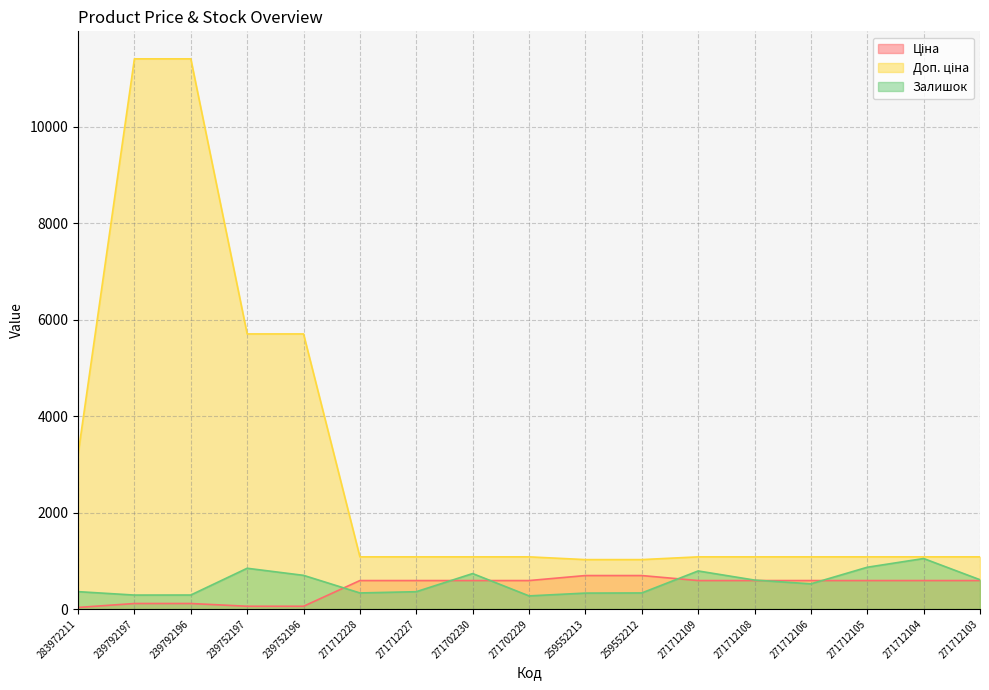

How many data points in Доп. ціна are less than 1081?

2